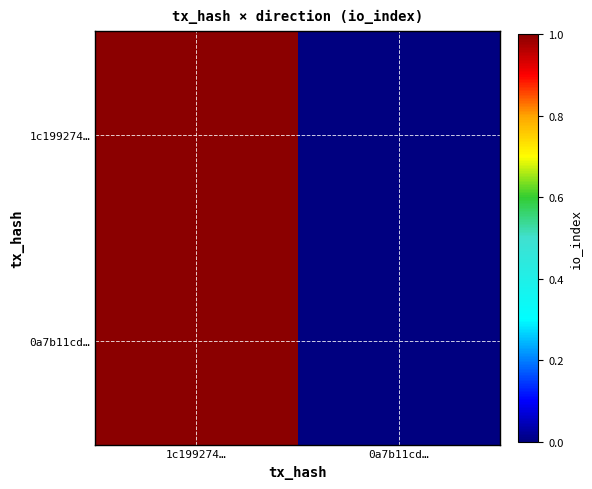

How many series are shown in this chart?

2